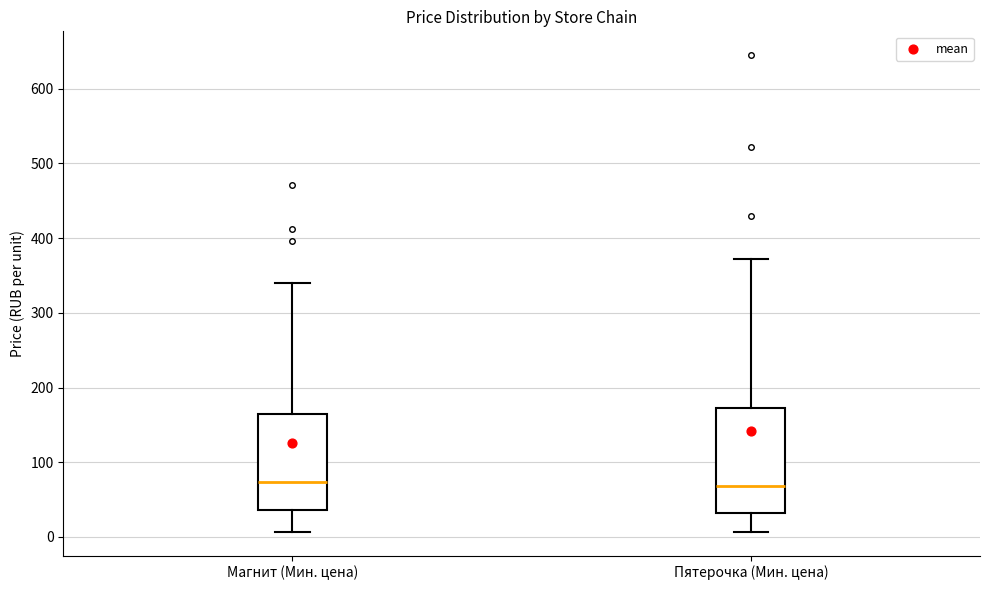

Where does the median line of the box for Пятерочка (Мин. цена) sit on the y-axis? The values are not printed on the chart, so give them approximately, as read against the axis.

70